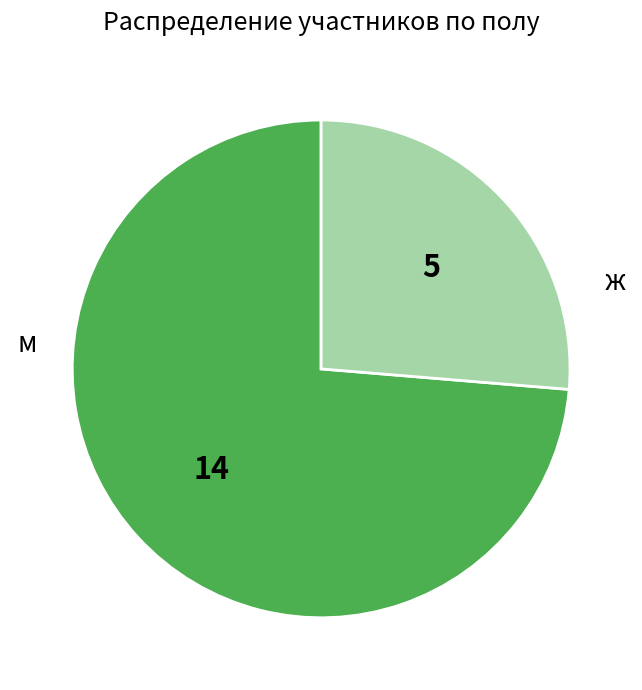

Between м and ж, which is larger?

ж